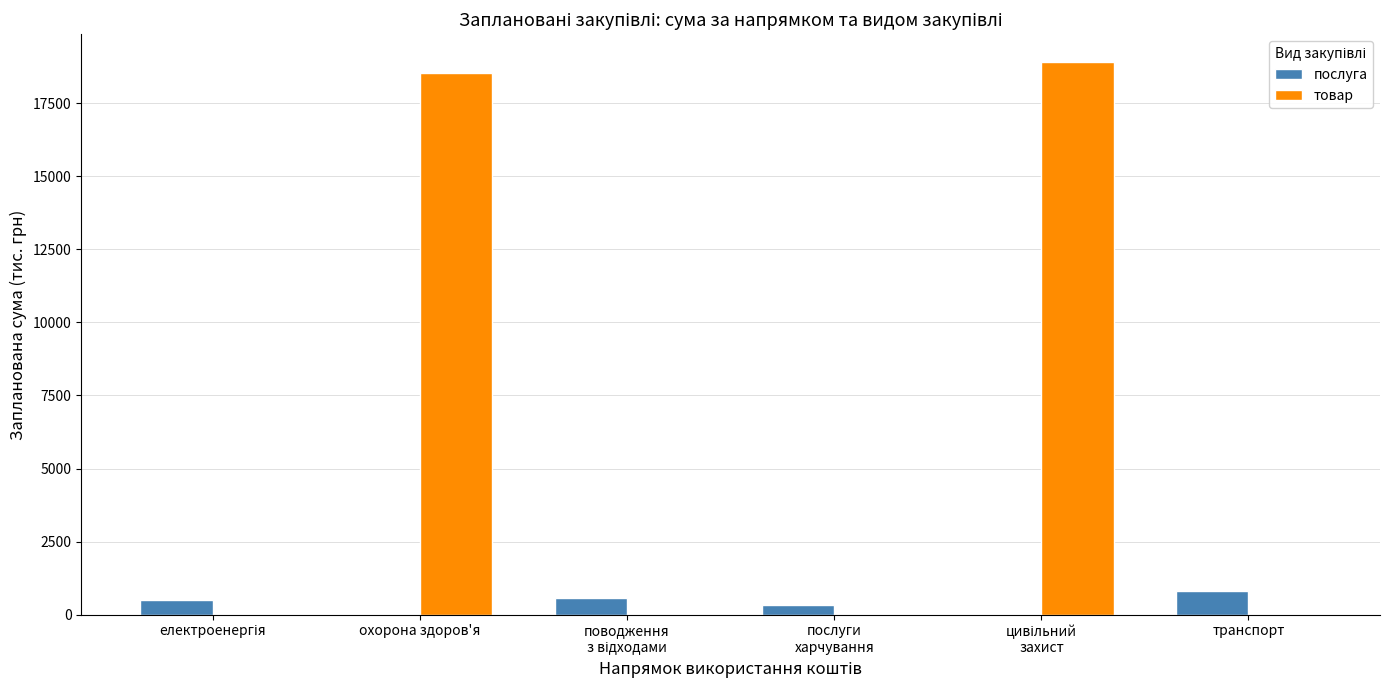

The послуга series shows 800.0 at транспорт. True or false?

True